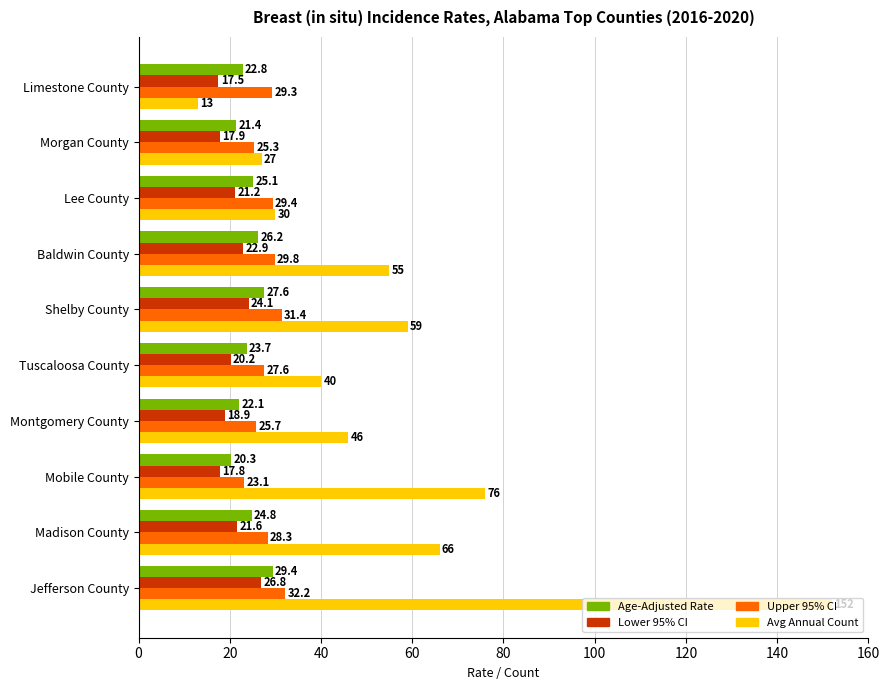

What is the maximum value for Lower 95% CI?

26.8